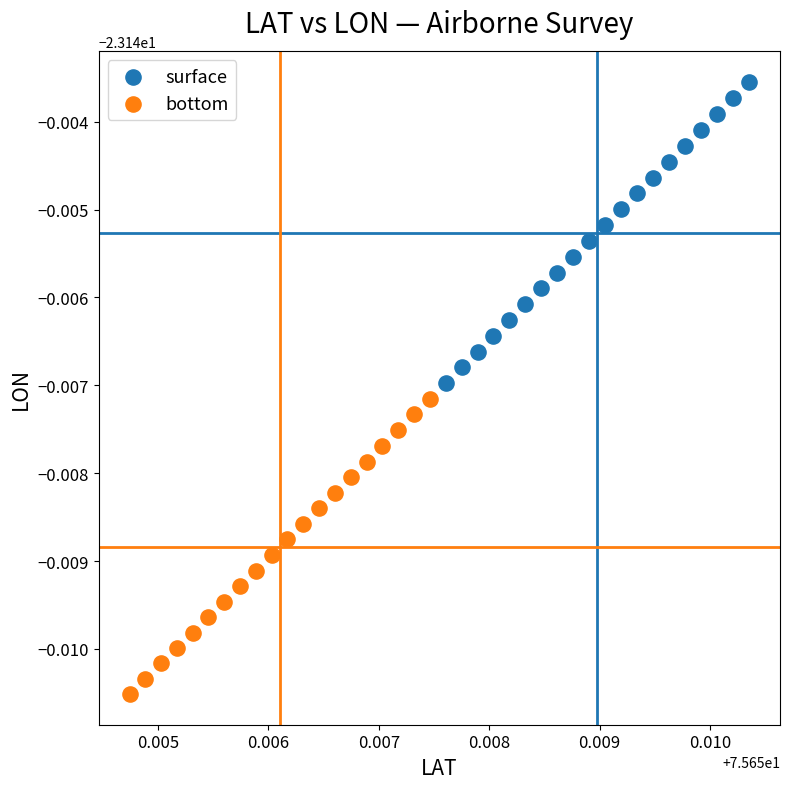

What are all the series names shown in the legend?

surface, bottom